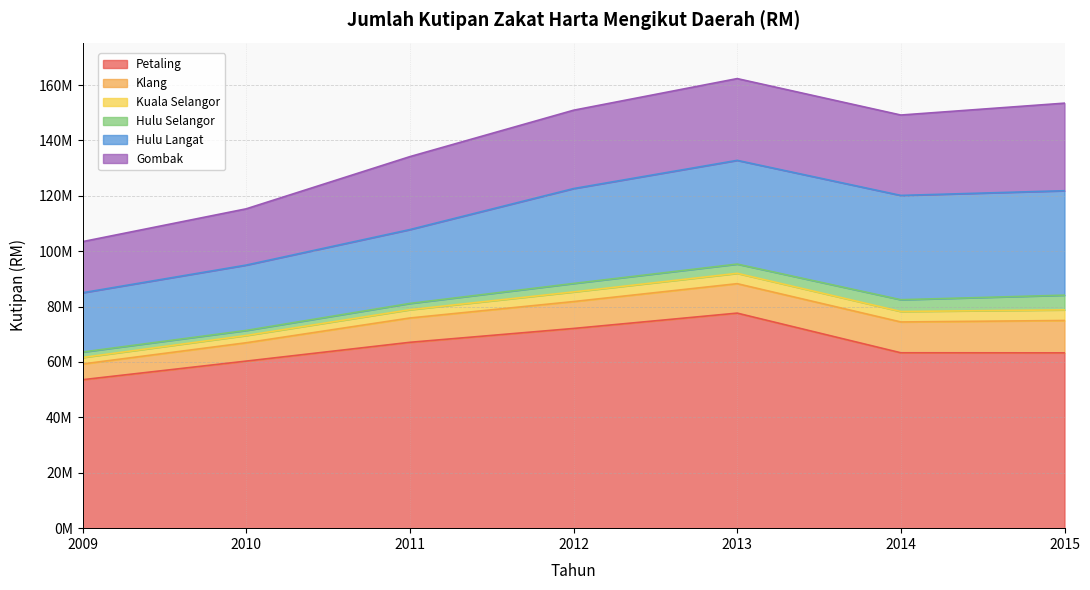

What is the minimum value shown in the chart?

1829572